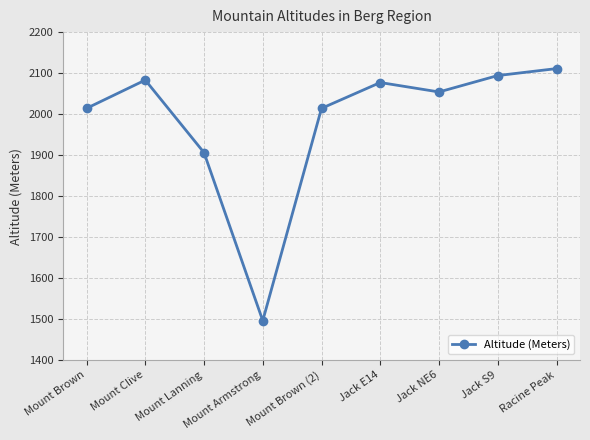

What position from the right is Jack NE6?

3